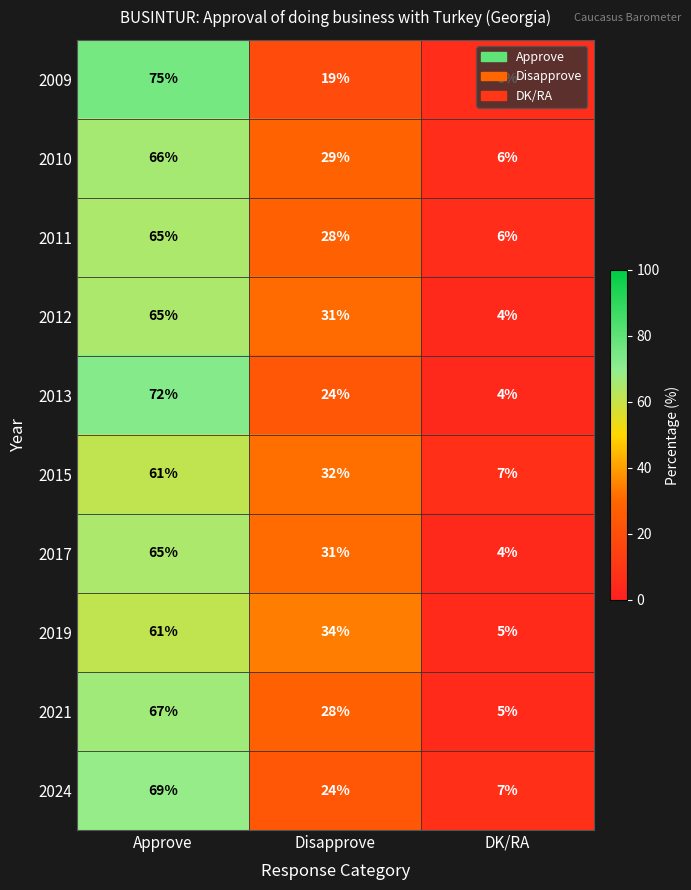

Between Disapprove and DK/RA, which series saw the biggest shift?

2019